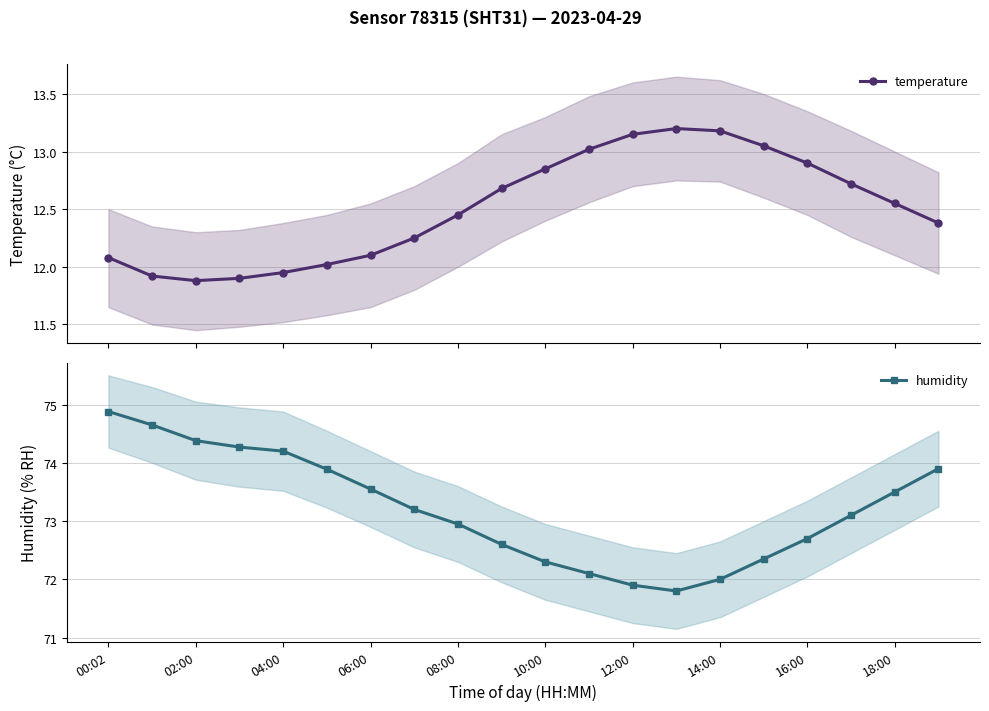

How many lines are shown in the chart?

2